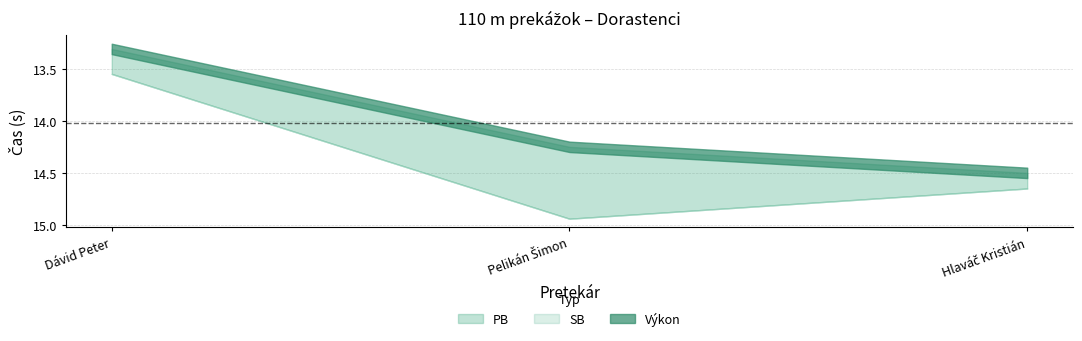

At which label is PB closest to 14?

Dávid Peter